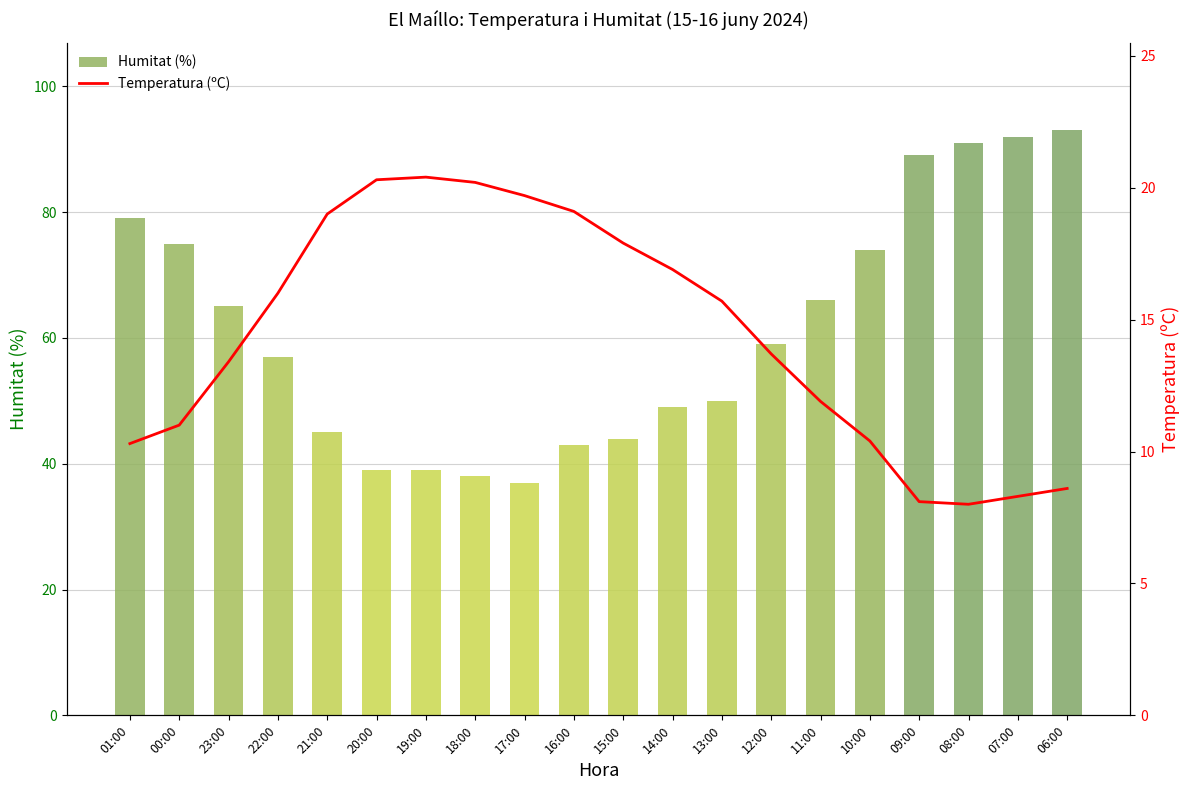

Reading left to right, extract all data points from this chart.

Humitat (%): 79.0	75.0	65.0	57.0	45.0	39.0	39.0	38.0	37.0	43.0	44.0	49.0	50.0	59.0	66.0	74.0	89.0	91.0	92.0	93.0
Temperatura (ºC): 10.3	11.0	13.4	16.0	19.0	20.3	20.4	20.2	19.7	19.1	17.9	16.9	15.7	13.7	11.9	10.4	8.1	8.0	8.3	8.6